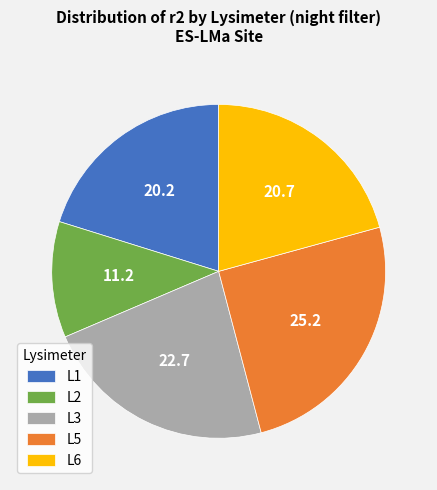

Rank the categories by value from lowest to highest.

L2, L1, L6, L3, L5